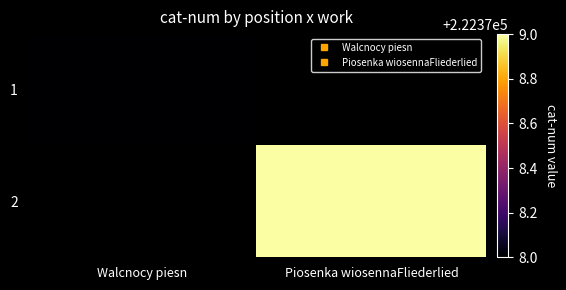

List the series in order of their peak value, lowest first.

1, 2